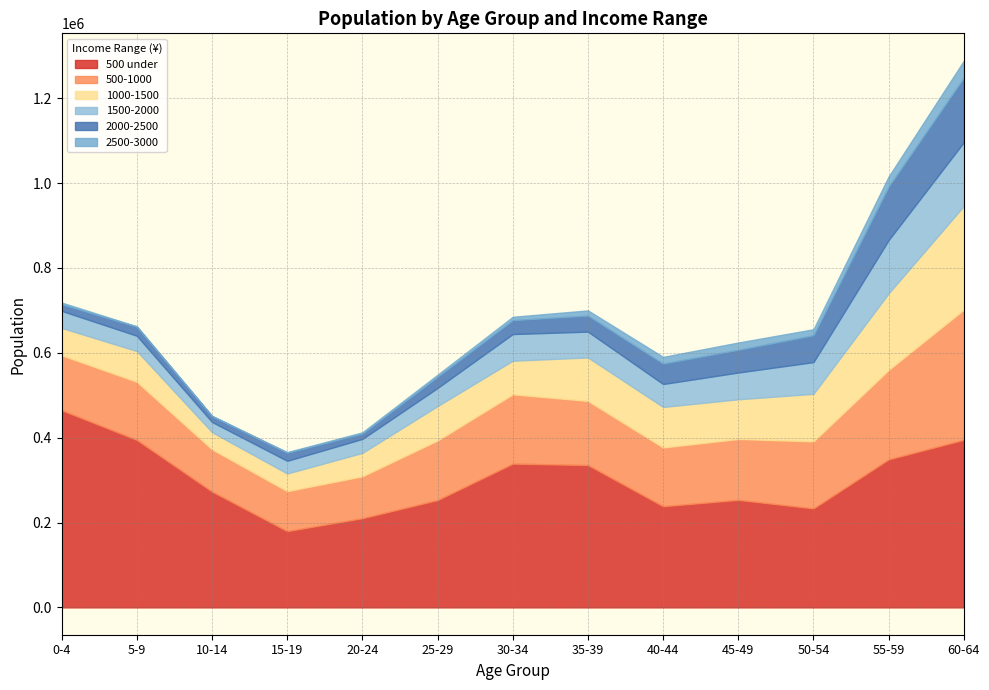

Where is 2000-2500 nearest to the value 82453?

50-54